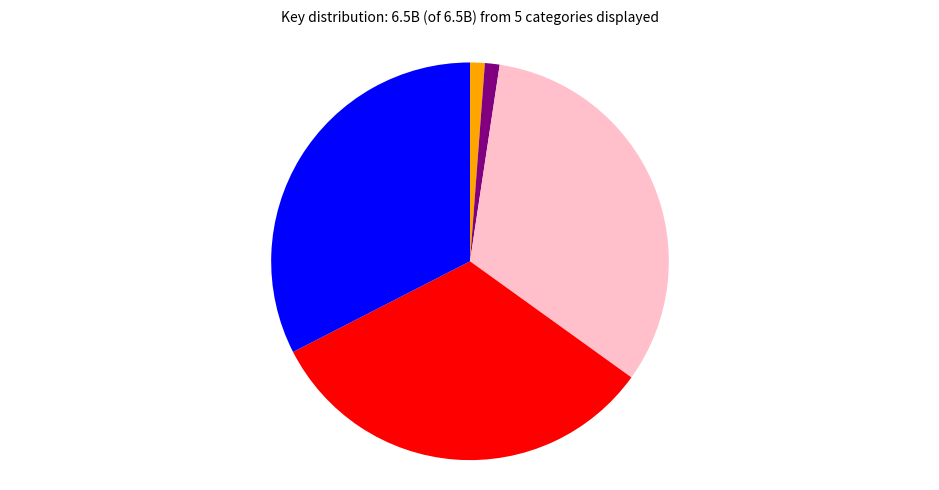

Is there a majority slice in this chart?

No